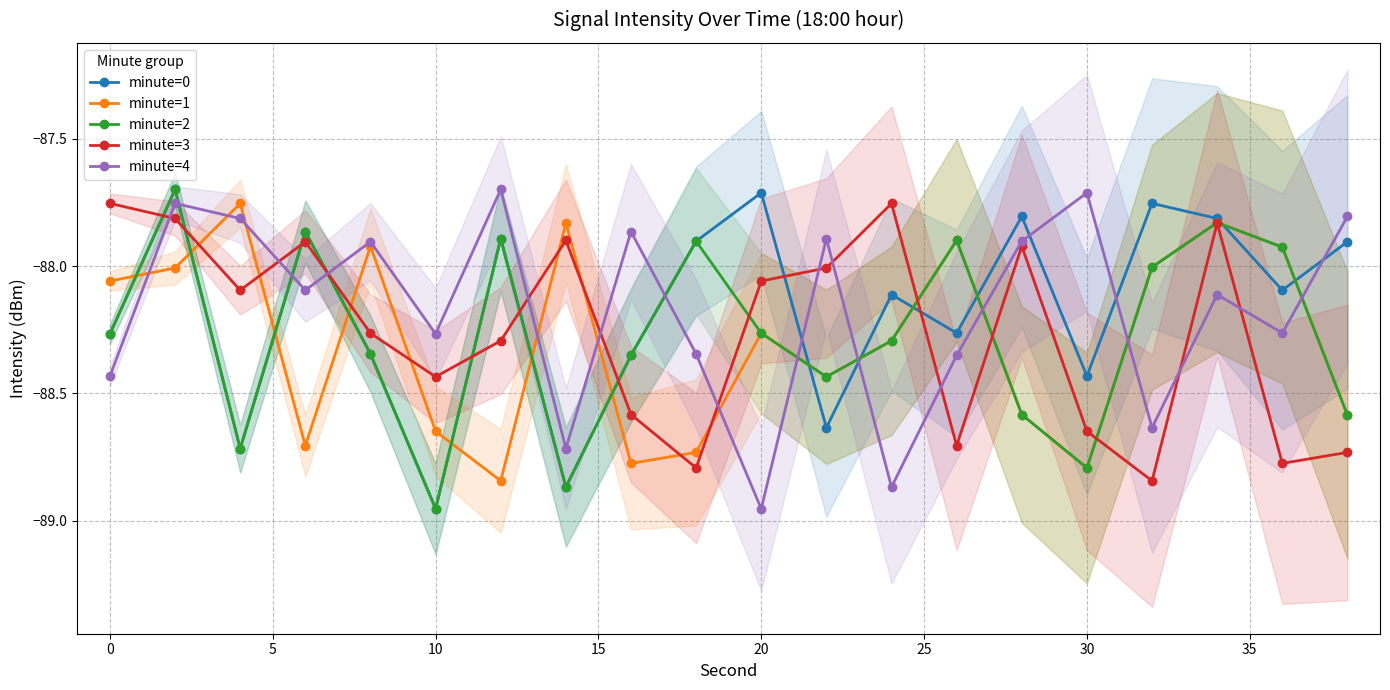

Reading left to right, list all the values displayed in this chart.

minute=0: -88.3	-87.7	-88.7	-87.9	-88.3	-89.0	-87.9	-88.9	-88.4	-87.9	-87.7	-88.6	-88.1	-88.3	-87.8	-88.4	-87.8	-87.8	-88.1	-87.9
minute=1: -88.1	-88.0	-87.8	-88.7	-87.9	-88.6	-88.8	-87.8	-88.8	-88.7	-88.3	-88.4	-88.3	-87.9	-88.6	-88.8	-88.0	-87.8	-87.9	-88.6
minute=2: -88.3	-87.7	-88.7	-87.9	-88.3	-89.0	-87.9	-88.9	-88.4	-87.9	-88.3	-88.4	-88.3	-87.9	-88.6	-88.8	-88.0	-87.8	-87.9	-88.6
minute=3: -87.8	-87.8	-88.1	-87.9	-88.3	-88.4	-88.3	-87.9	-88.6	-88.8	-88.1	-88.0	-87.8	-88.7	-87.9	-88.6	-88.8	-87.8	-88.8	-88.7
minute=4: -88.4	-87.8	-87.8	-88.1	-87.9	-88.3	-87.7	-88.7	-87.9	-88.3	-89.0	-87.9	-88.9	-88.4	-87.9	-87.7	-88.6	-88.1	-88.3	-87.8